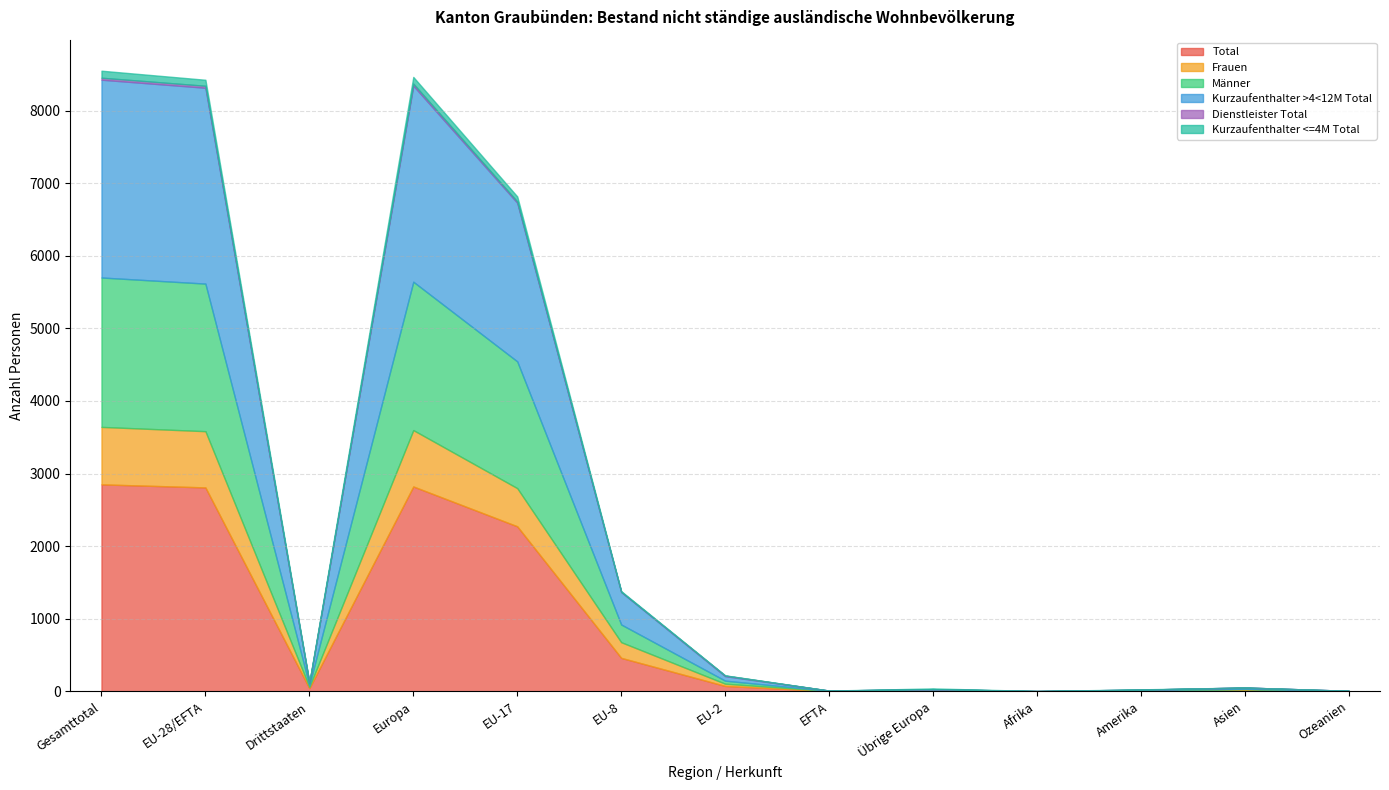

What are all the series names shown in the legend?

Total, Frauen, Männer, Kurzaufenthalter >4<12M Total, Dienstleister Total, Kurzaufenthalter <=4M Total